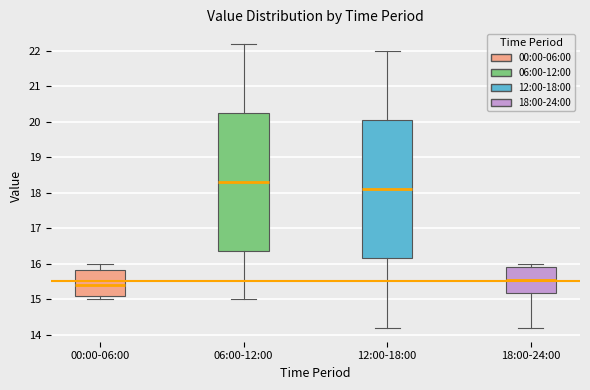

Reading left to right, transcribe this box plot: for each box, give where its median line is, the range the box spans, and where its two whiskers end, as read against the y-axis. The values are not printed on the chart, so give them approximately, as read against the axis.

00:00-06:00: median 15.4, box 15.1 to 15.8, whiskers 15.0 to 16.0
06:00-12:00: median 18.3, box 16.4 to 20.3, whiskers 15.0 to 22.2
12:00-18:00: median 18.1, box 16.2 to 20.1, whiskers 14.2 to 22.0
18:00-24:00: median 15.6, box 15.2 to 15.9, whiskers 14.2 to 16.0